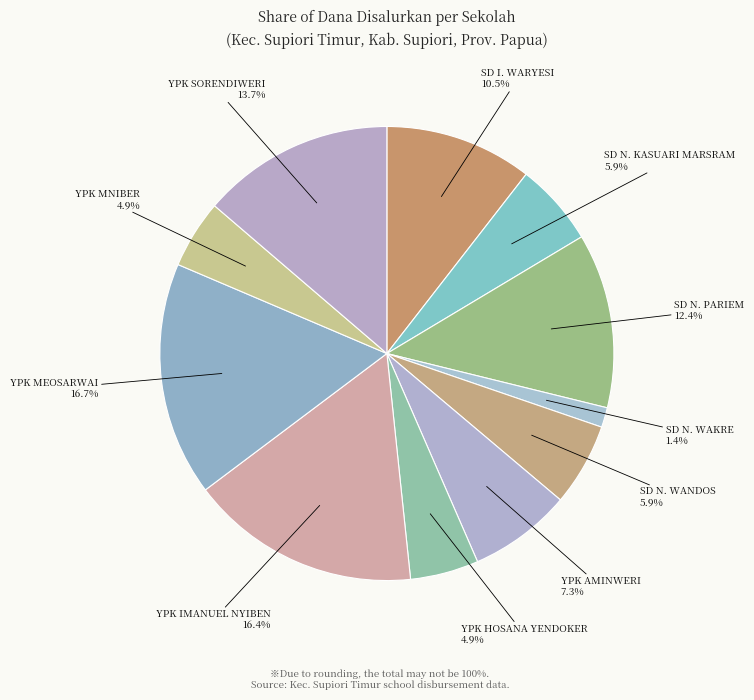

Count the number of slices in the pie.

11